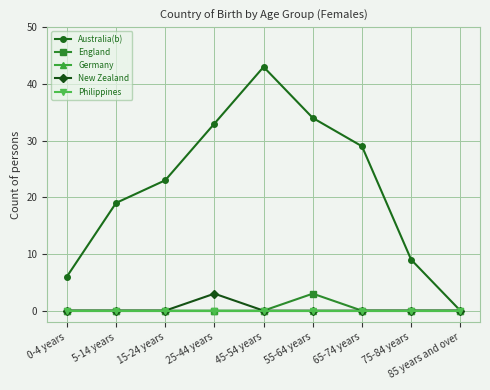

What is the label of the 4th point from the right?

55-64 years